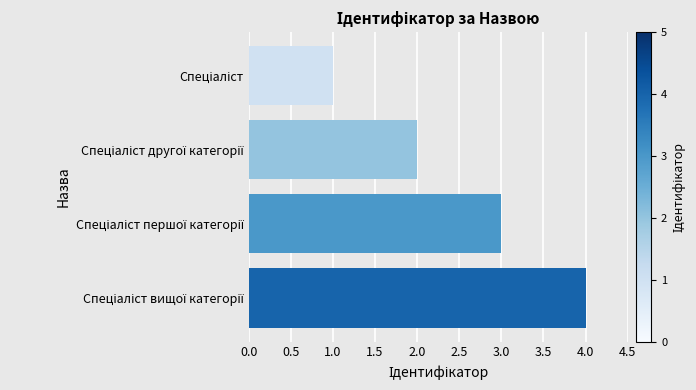

Count the number of data series in this chart.

1